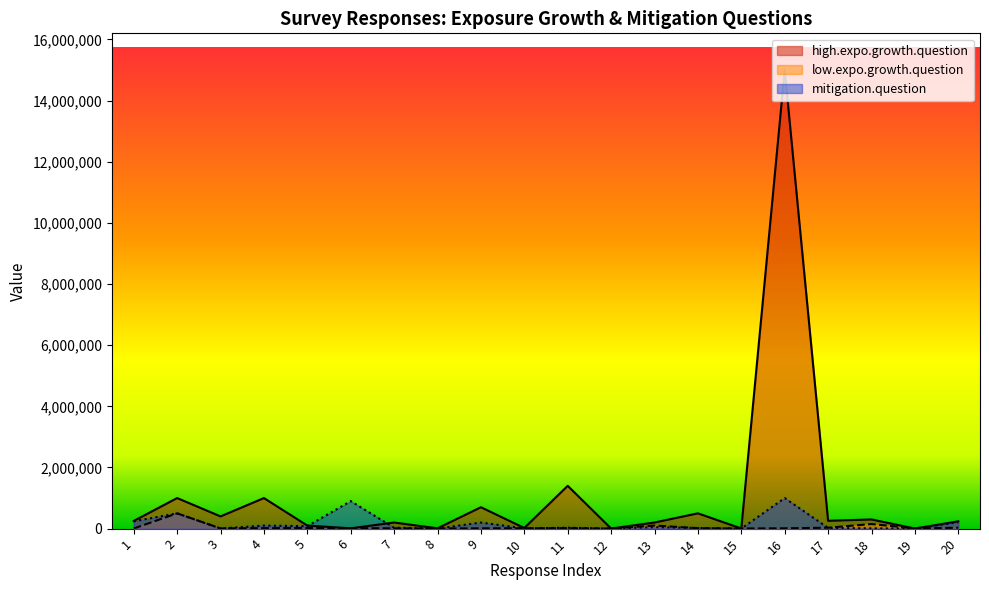

In high.expo.growth.question, how many points are higher than both neighbors (excluding endpoints)?

8